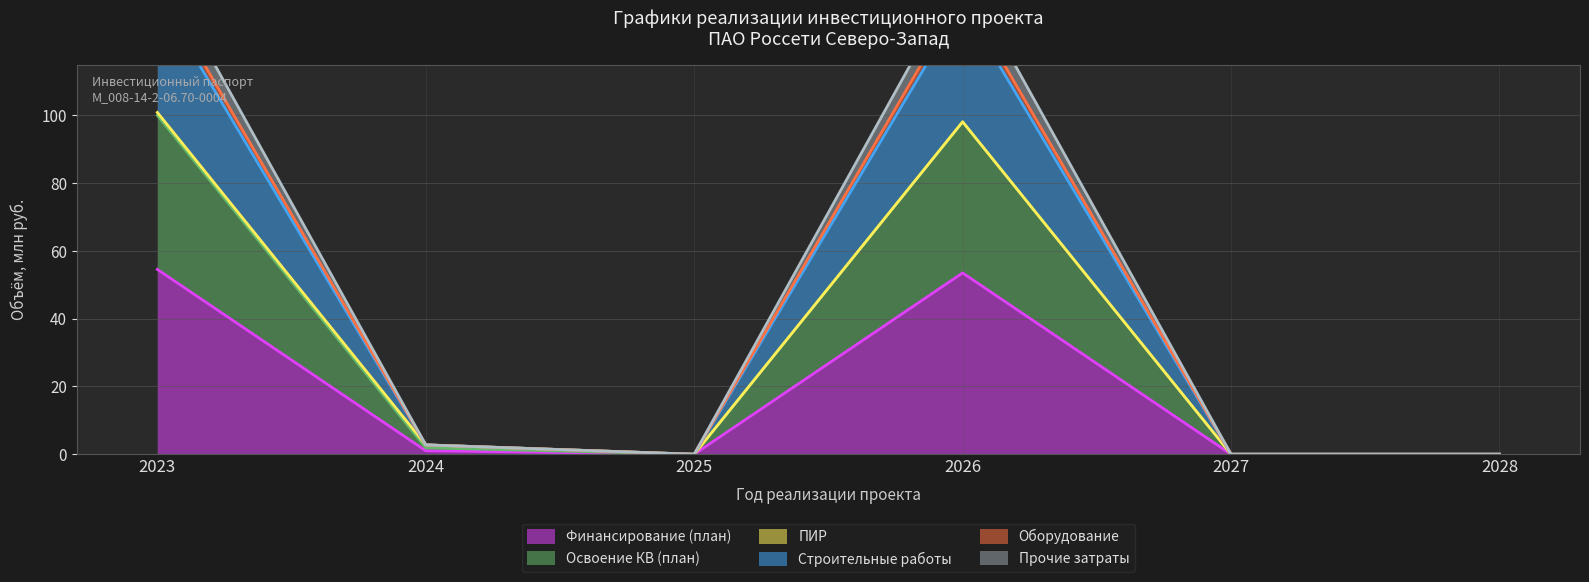

Is it true that Финансирование (план) equals 30.8 at 2025?

False